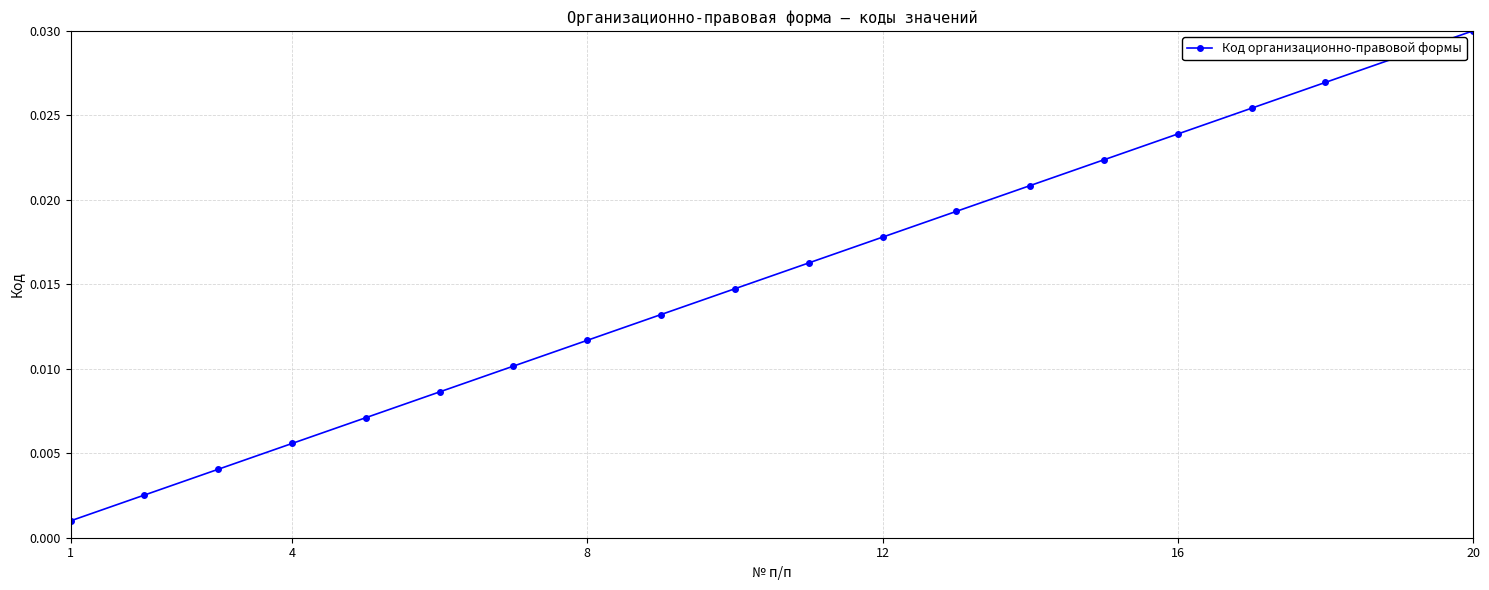

True or false: the data has more than 2 interior local peaks.

False